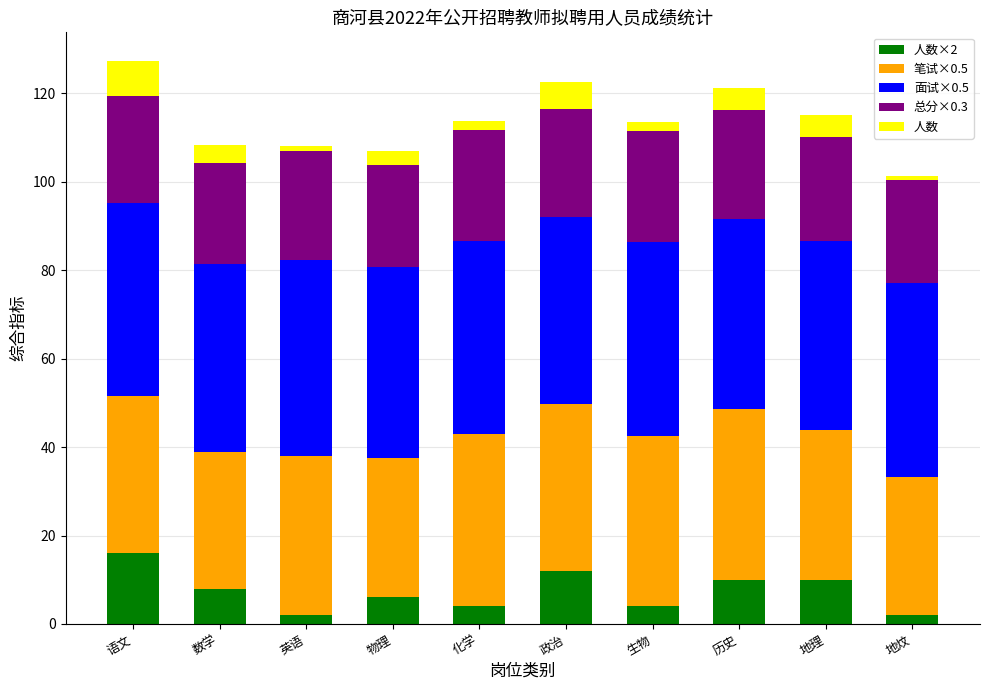

What is the total value across all series at 政治?

122.4